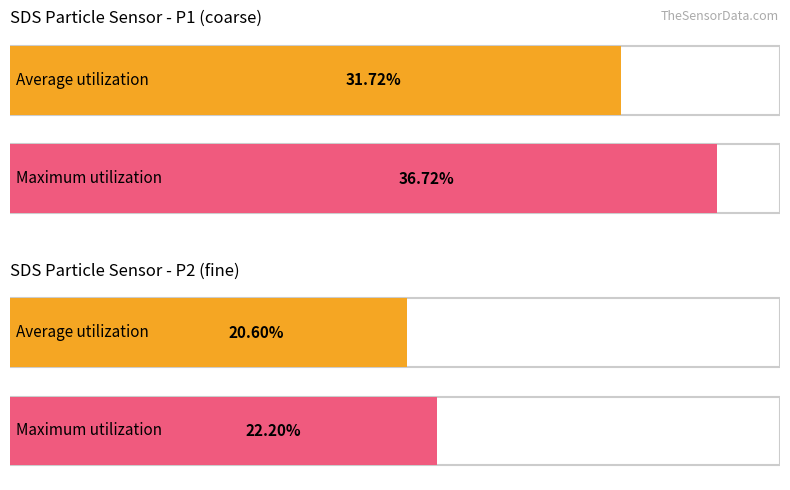

List the series in order of their overall mean, highest first.

SDS_P1, SDS_P2